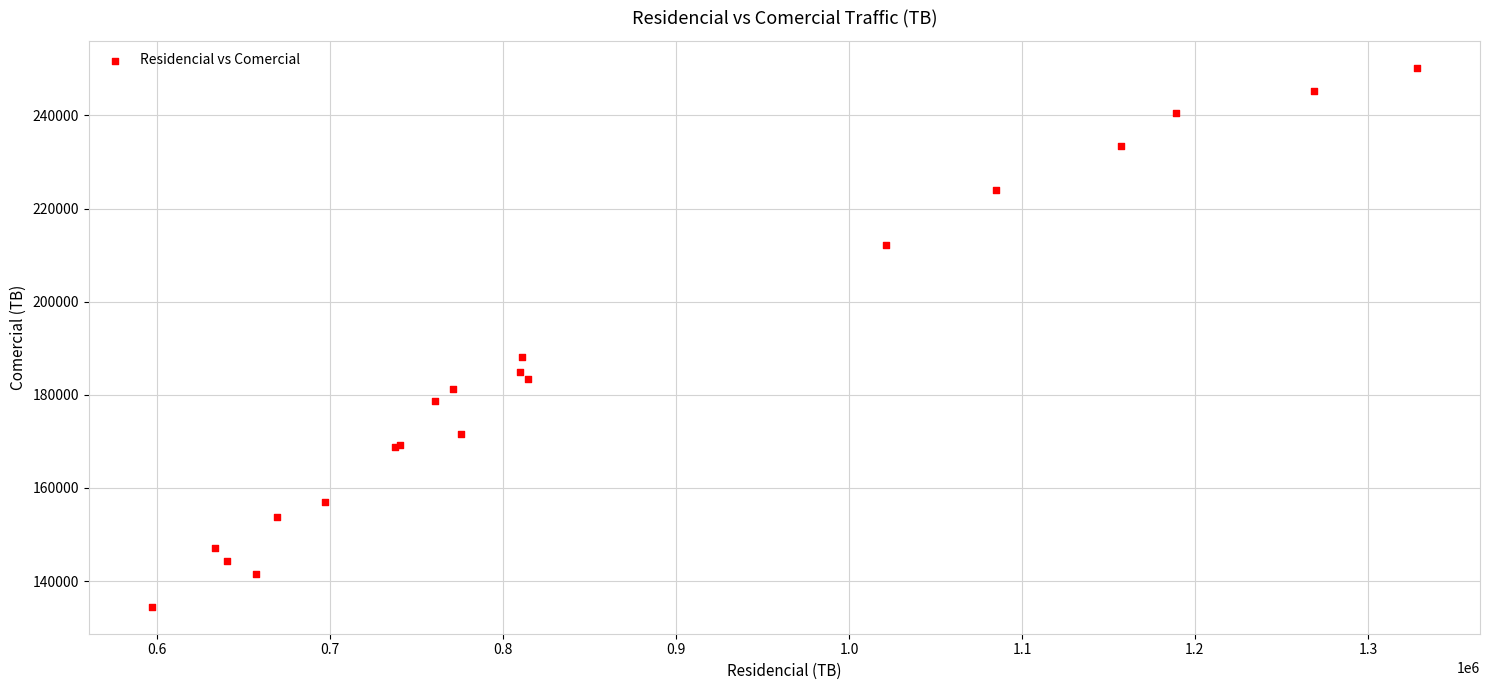

What Y value in the scatter plot is closest to 192356?

188182.2